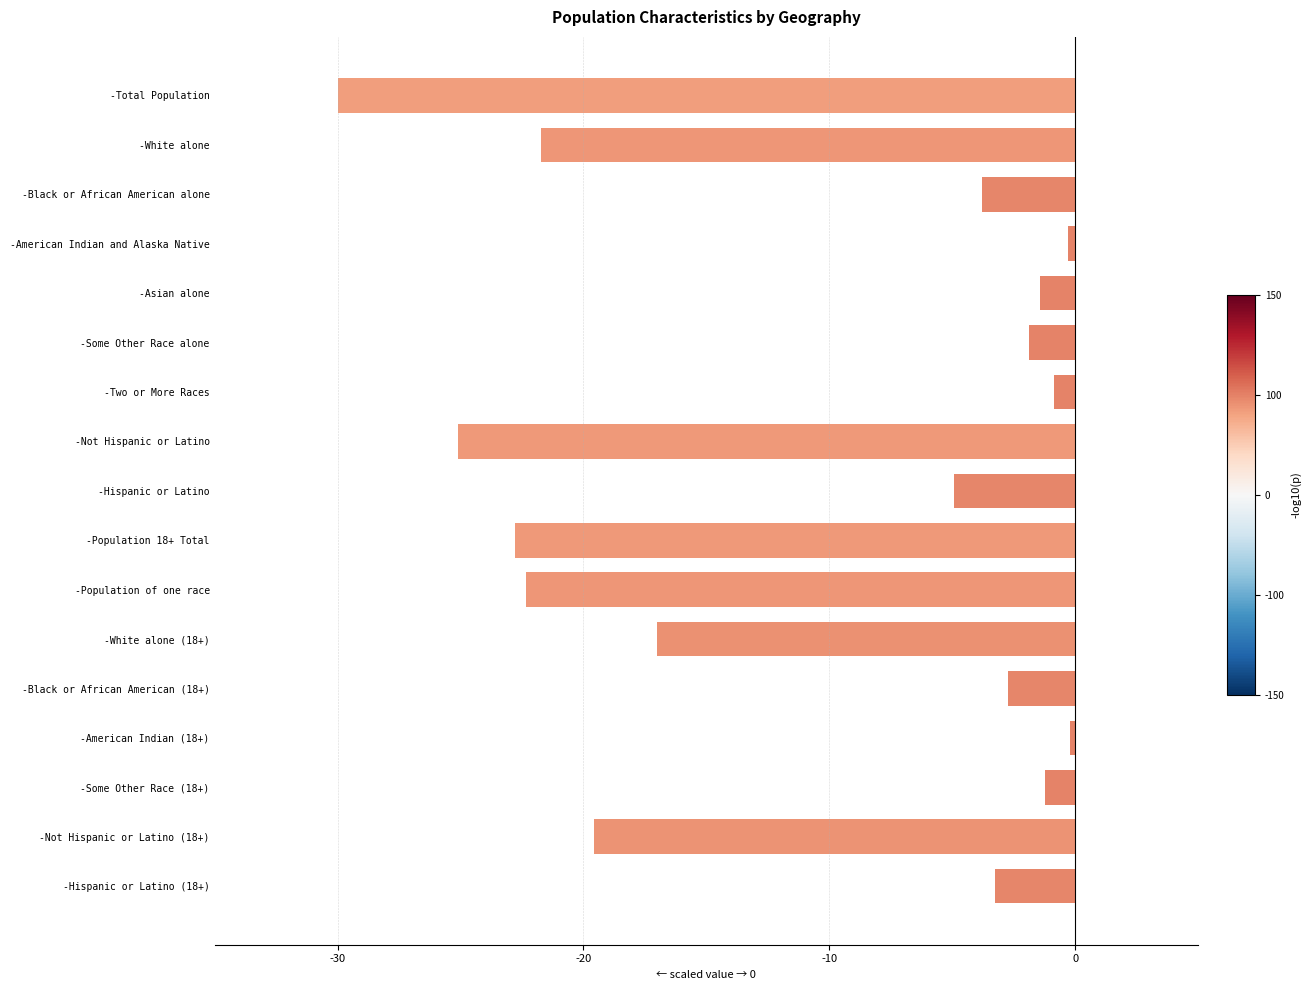

The chart shows a value of -22.8 at -Population 18+ Total. True or false?

True